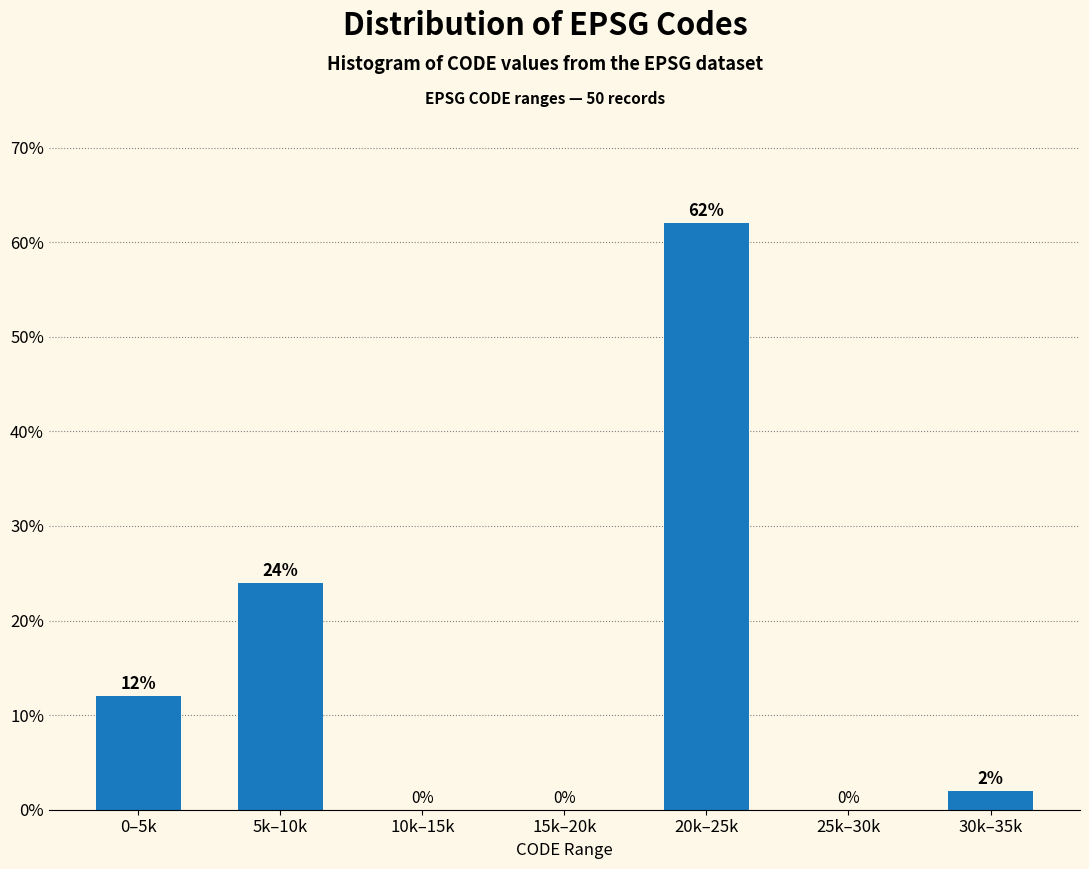

Reading left to right, list all the values displayed in this chart.

0–5k=12	5k–10k=24	10k–15k=0	15k–20k=0	20k–25k=62	25k–30k=0	30k–35k=2